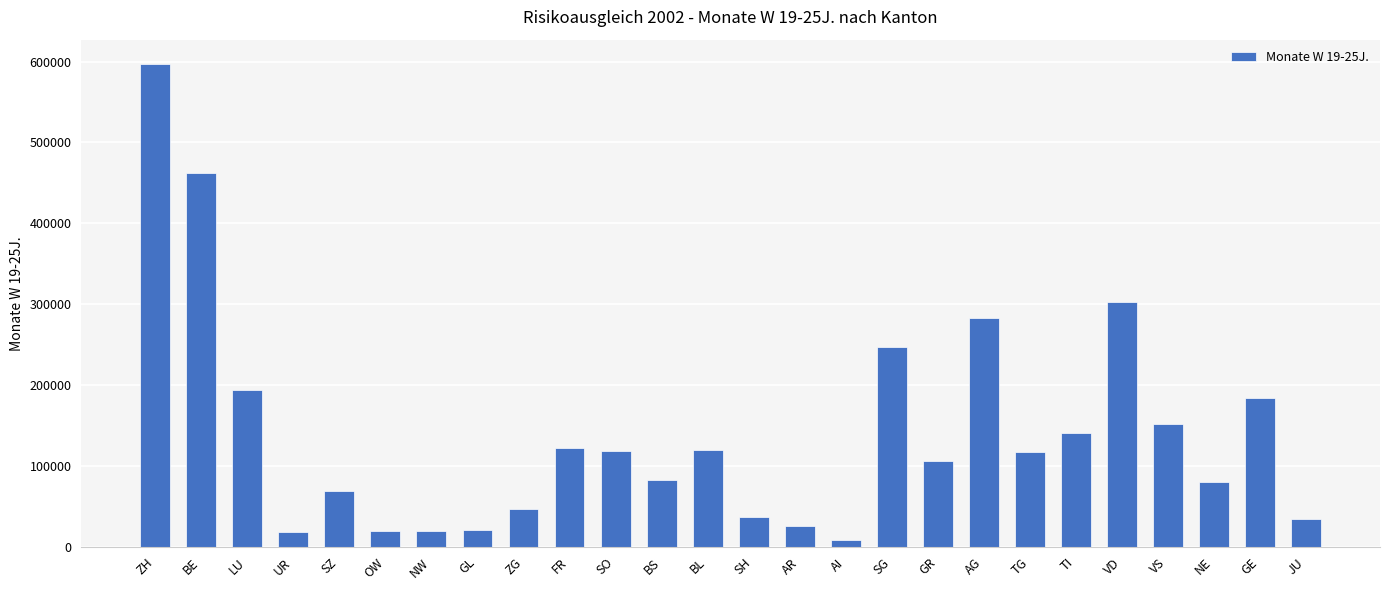

Read the value at FR, to the nearest 100.

122700